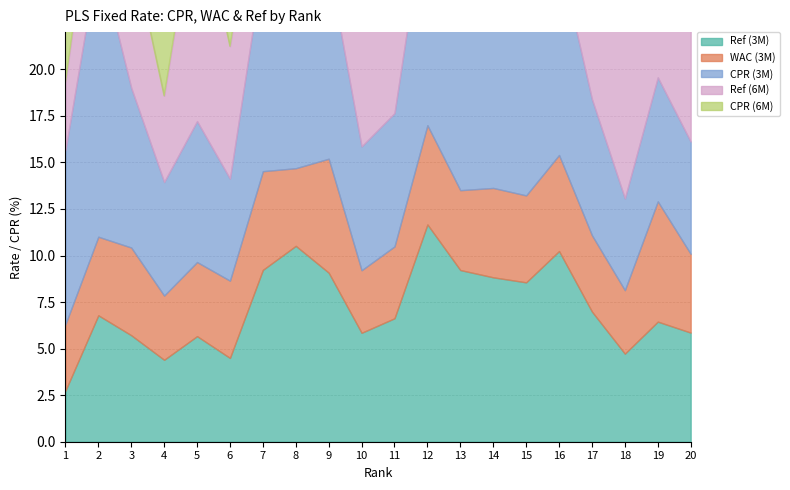

At how many categories does at least one series exceed 4?

20